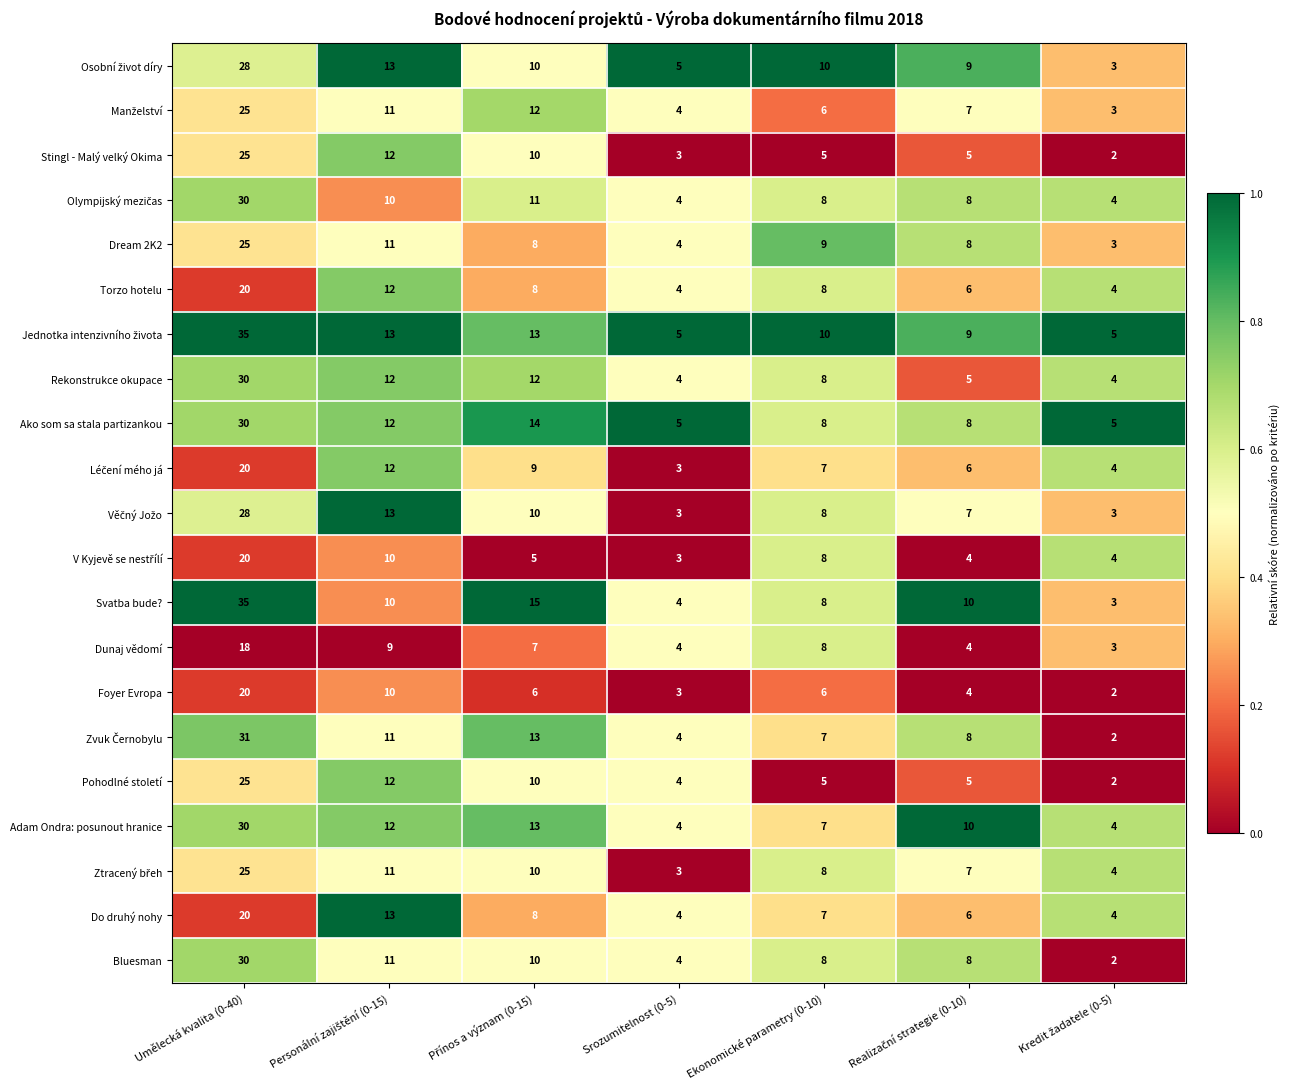

How many data points in Stingl - Malý velký Okima are less than 5?

2